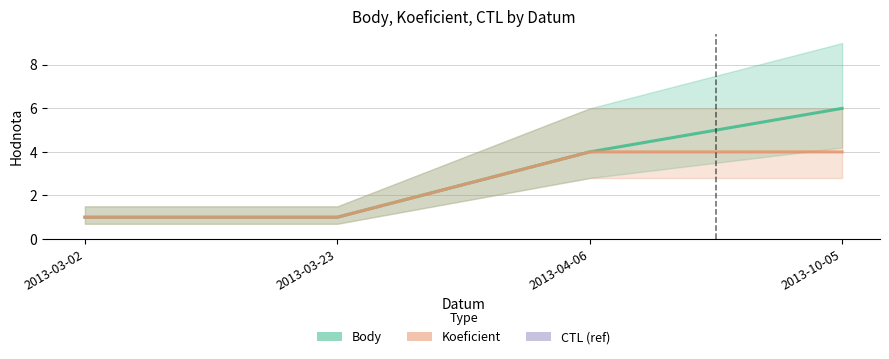

Which series has the largest range (max minus min)?

Body